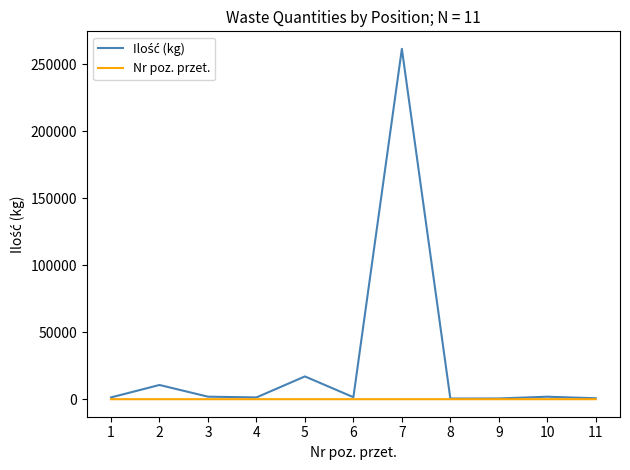

What is the spread (max minus min) of values at 4?

1322.9